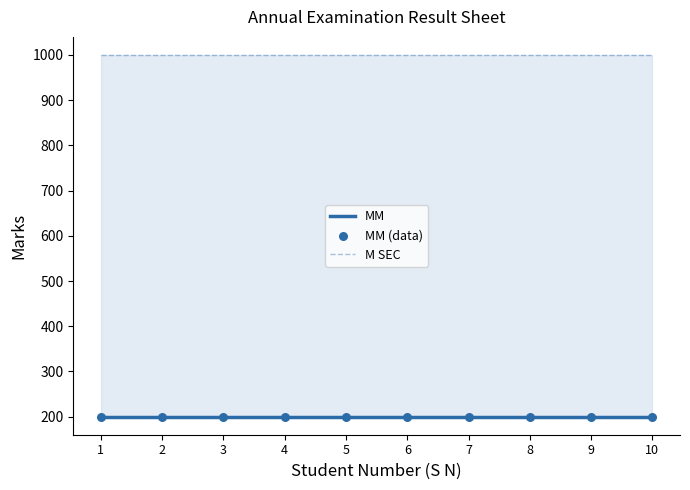

Which series reaches the minimum Y coordinate?

MM